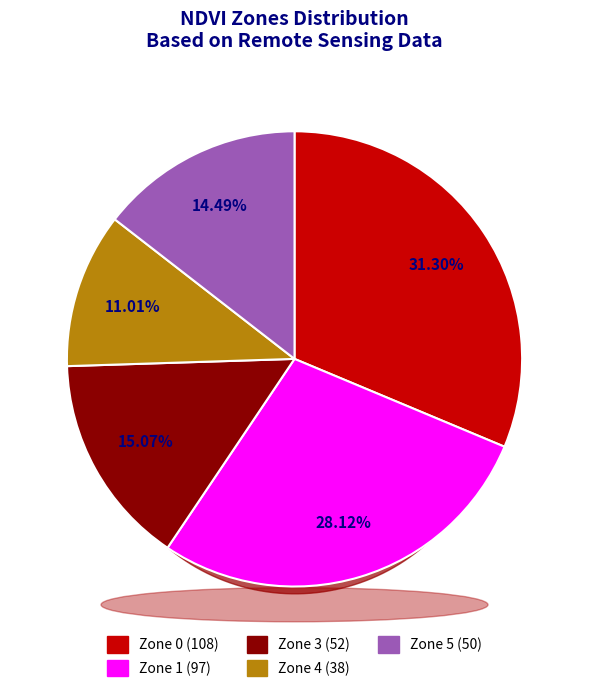

To the nearest percent, what is the combined percentage of Zone 4 and Zone 0?

42%